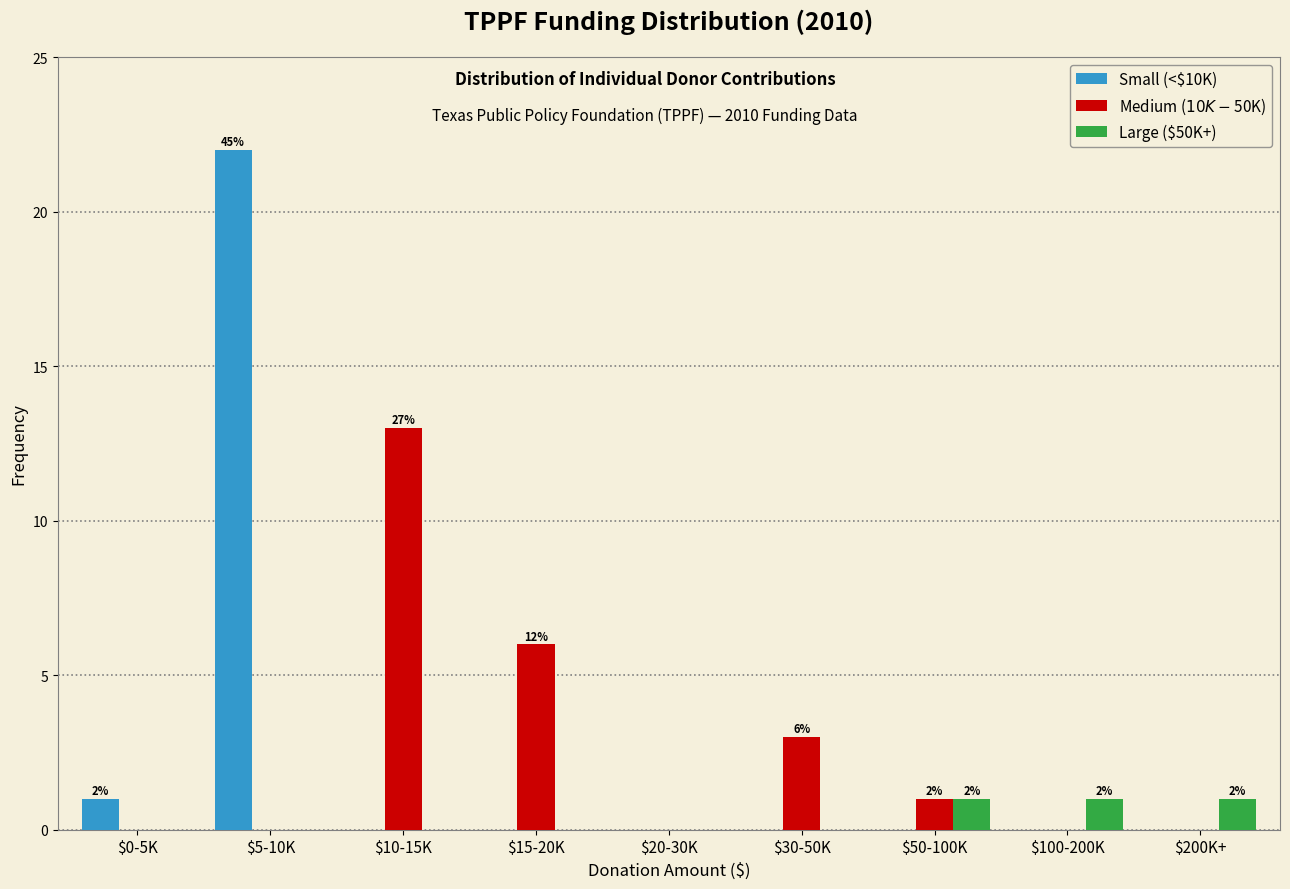

At which category is the sum across all series the highest?

$5-10K